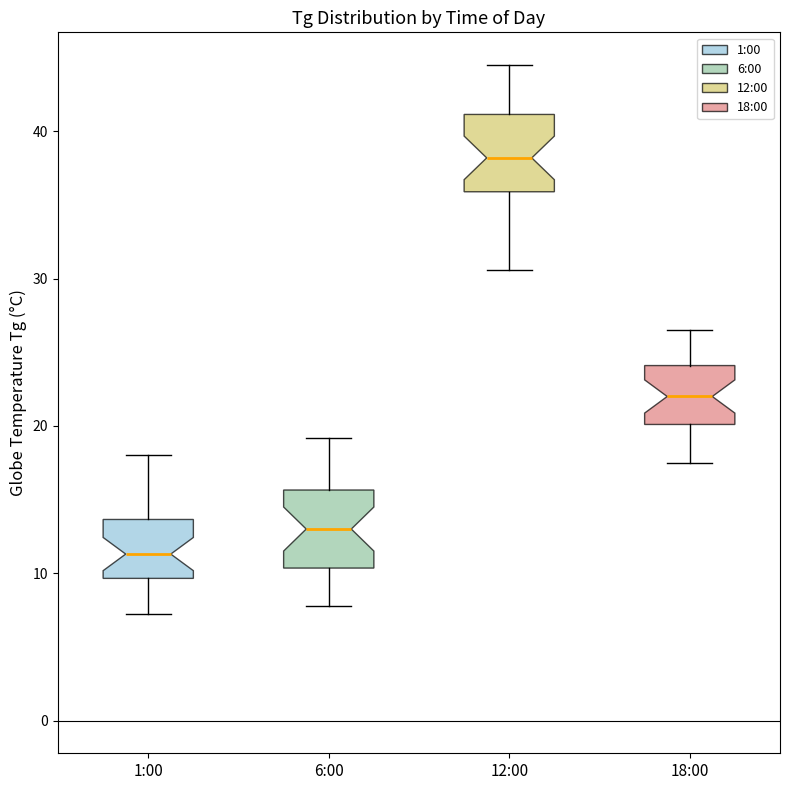

Reading left to right, transcribe this box plot: for each box, give where its median line is, the range the box spans, and where its two whiskers end, as read against the y-axis. The values are not printed on the chart, so give them approximately, as read against the axis.

1:00: median 11, box 10 to 14, whiskers 7 to 18
6:00: median 13, box 10 to 16, whiskers 8 to 19
12:00: median 38, box 36 to 41, whiskers 31 to 45
18:00: median 22, box 20 to 24, whiskers 18 to 27